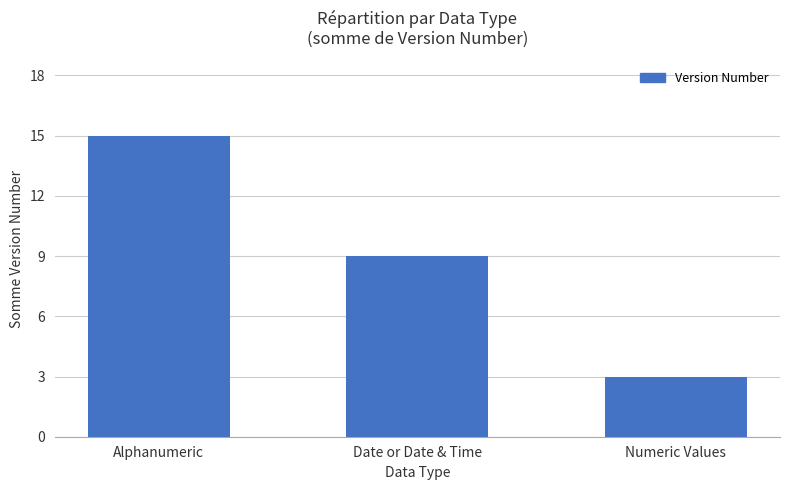

Where does the data first go above 9?

Alphanumeric